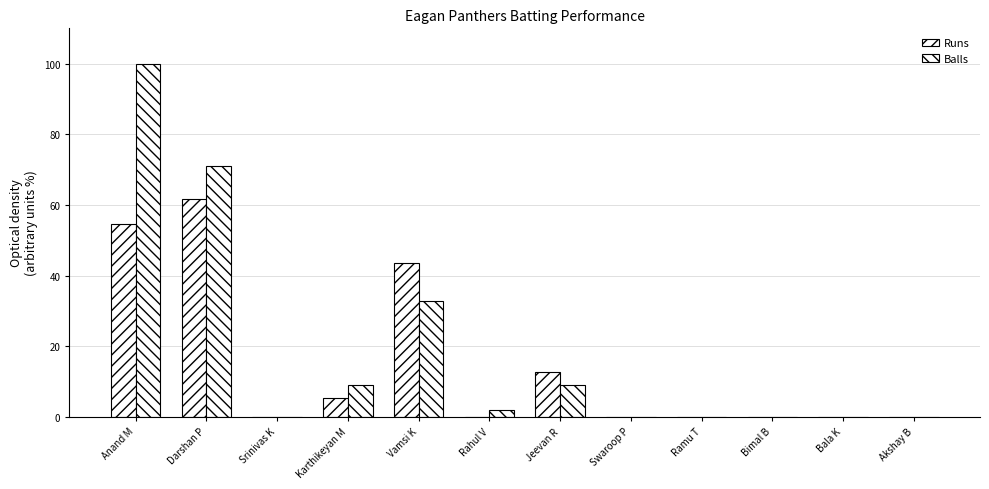

Does the chart contain stacked bars?

No